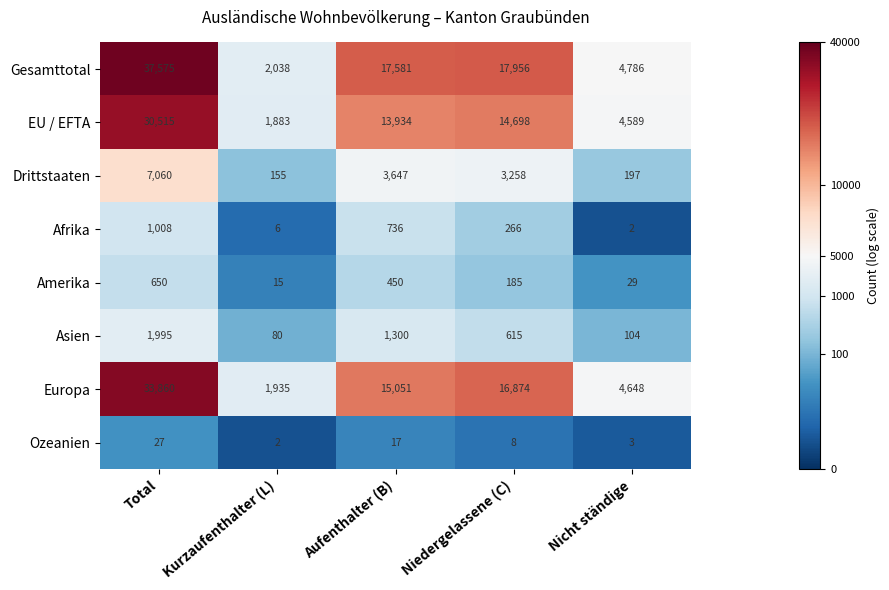

What is the sum of the Amerika values at Total and Nicht ständige?

679